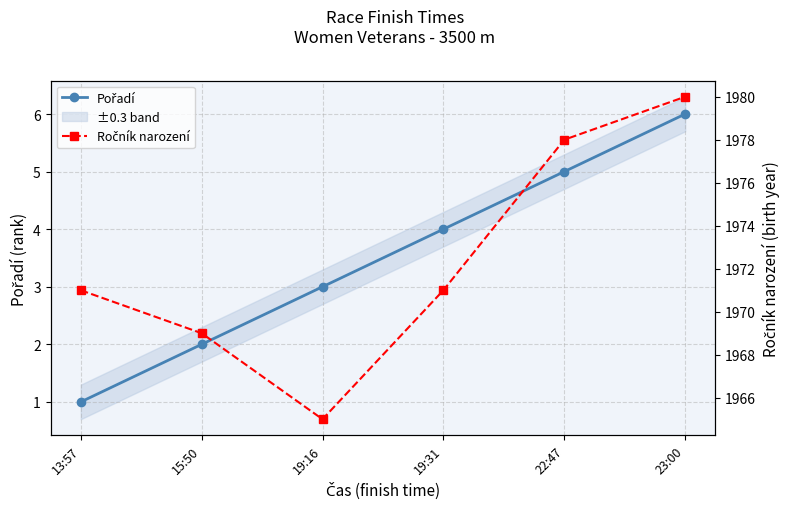

What are all the series names shown in the legend?

Pořadí, Ročník narození